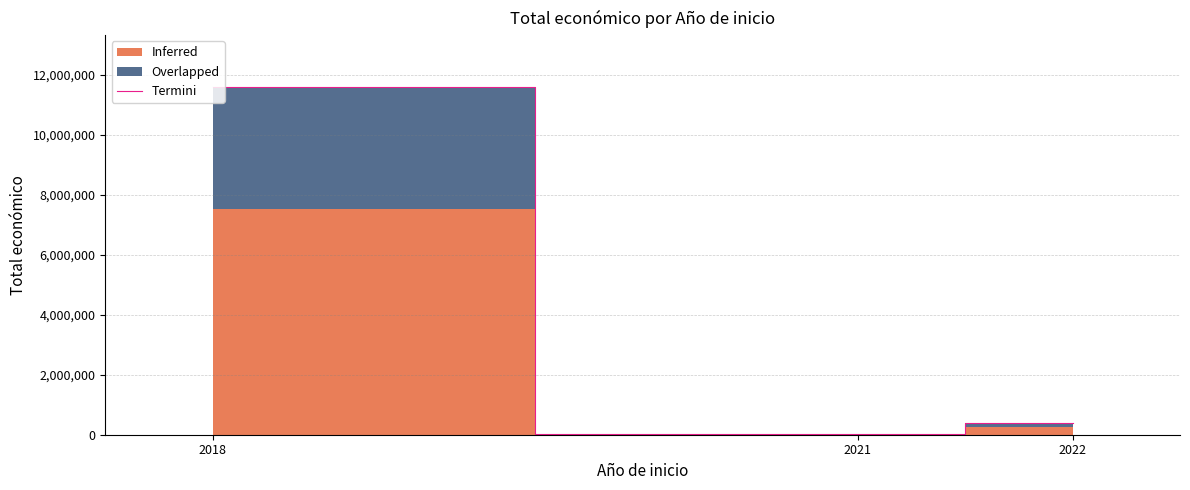

Is it true that the value at 2021 is 24848?

True